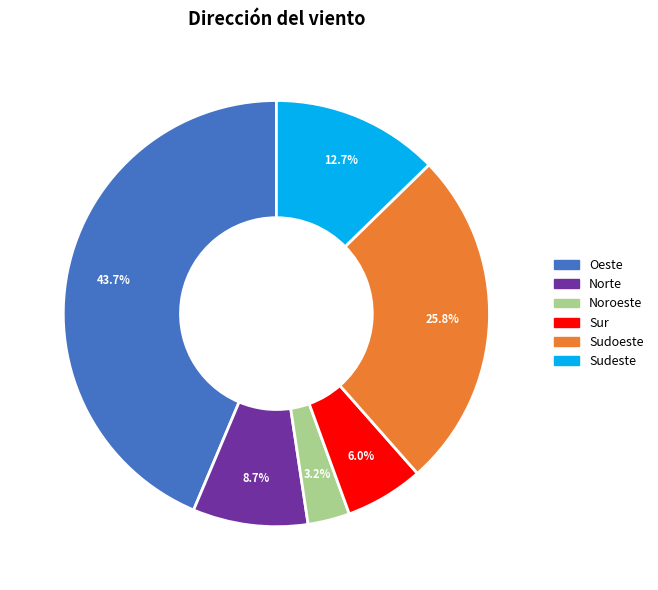

Count the number of slices in the pie.

6